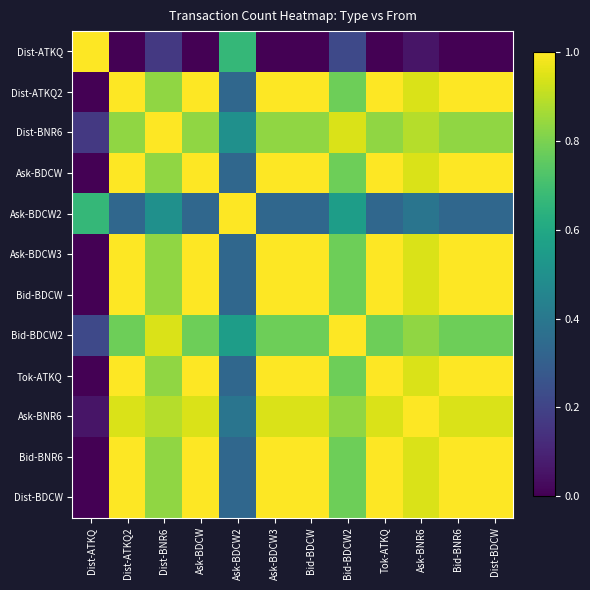

What is the spread (max minus min) of values at Dist-BDCW?

1.0